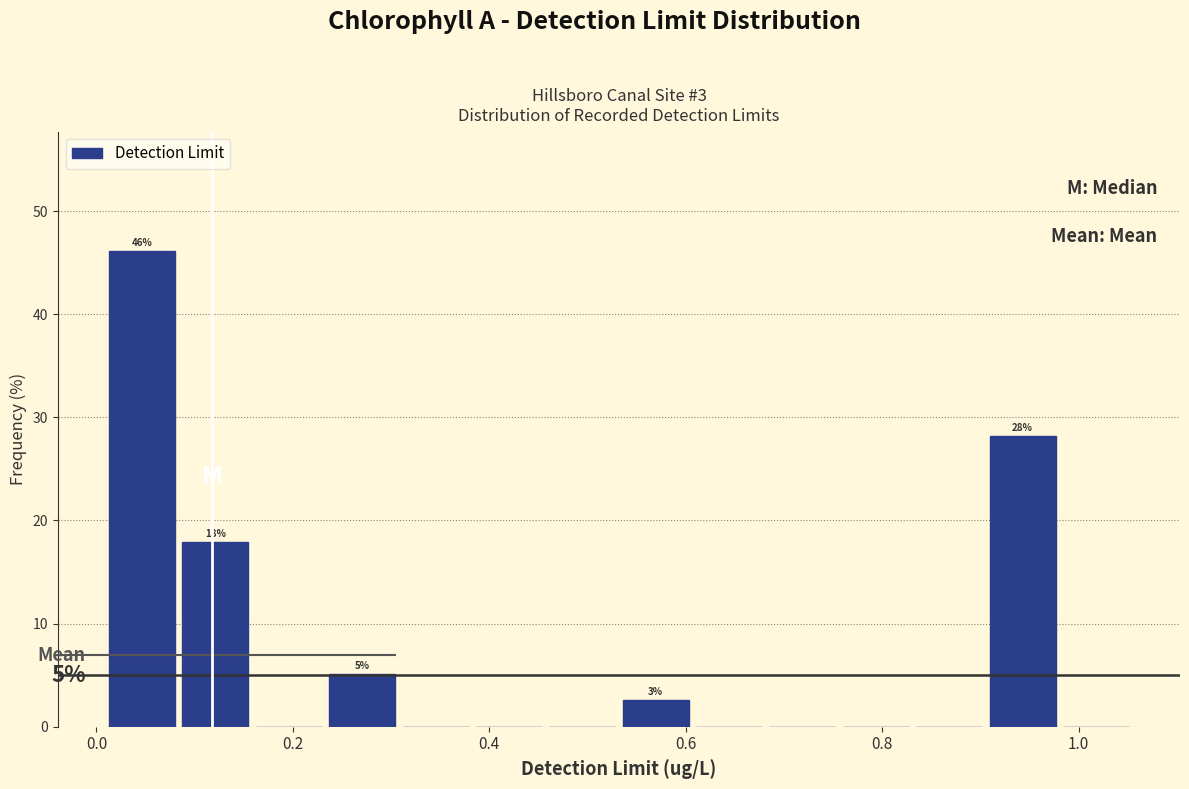

Around what value on the x-axis is the tallest bar? Give the approximate position of its centre, as read against the axis.

0.04